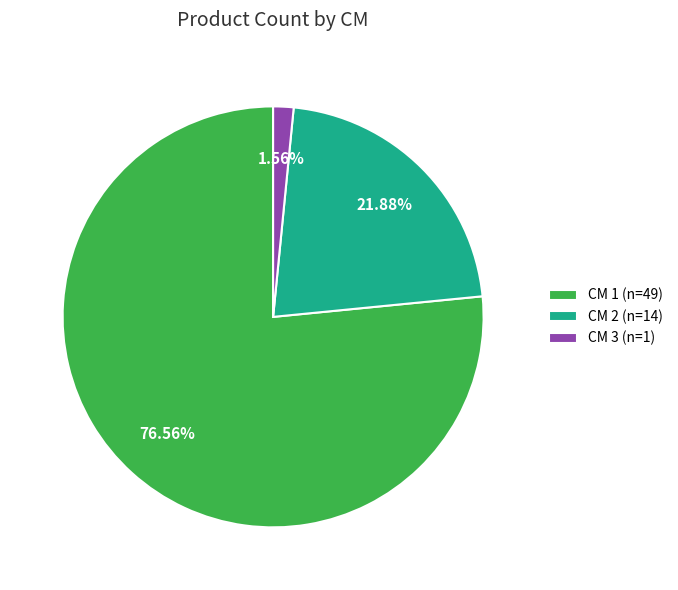

Does any single category account for the majority?

Yes